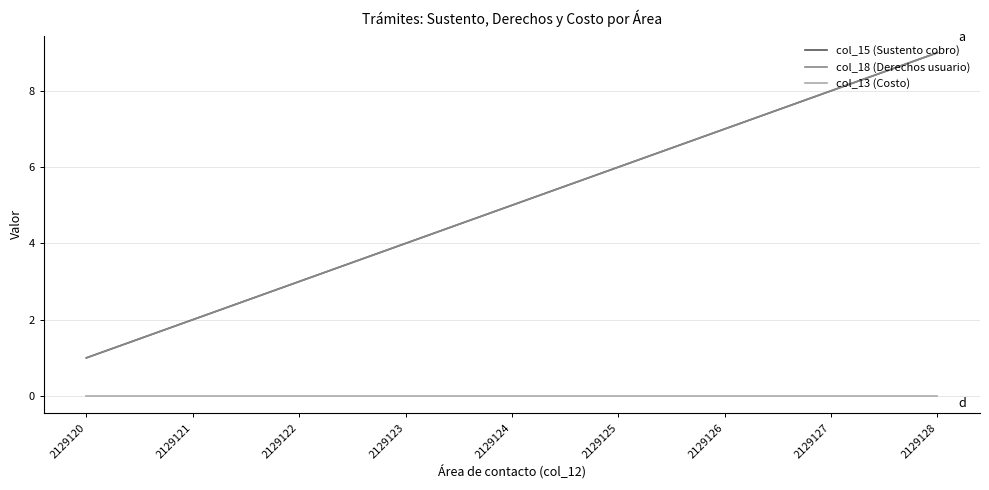

Does the chart have visible grid lines?

Yes